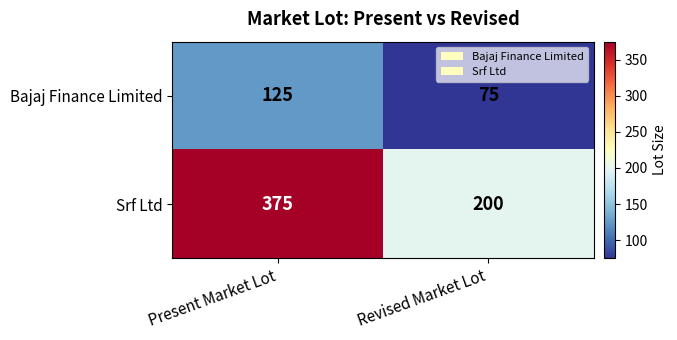

Which label corresponds to the smallest value in the chart?

Revised Market Lot